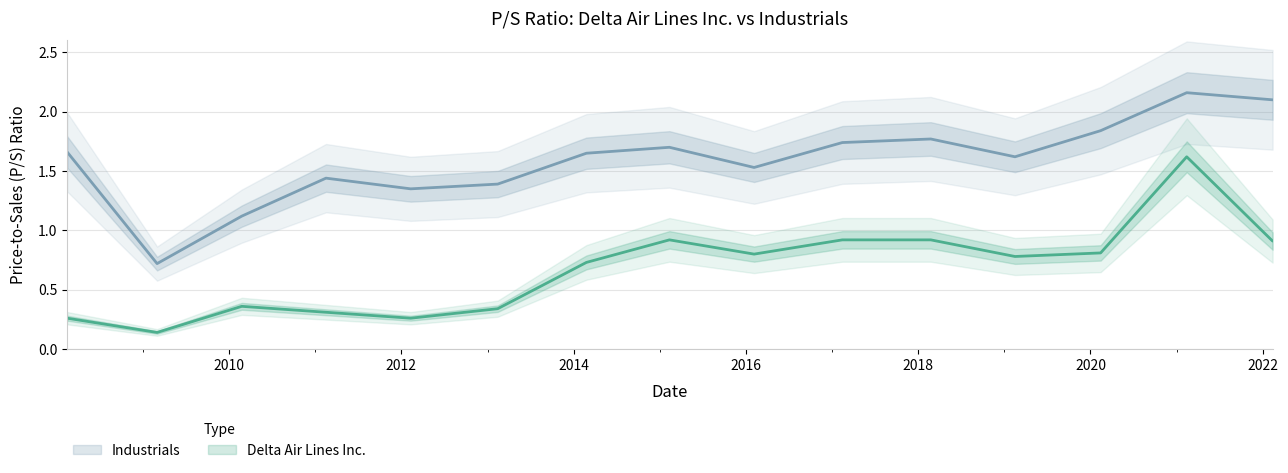

What is the label of the 3rd point from the right?

2020-02-13